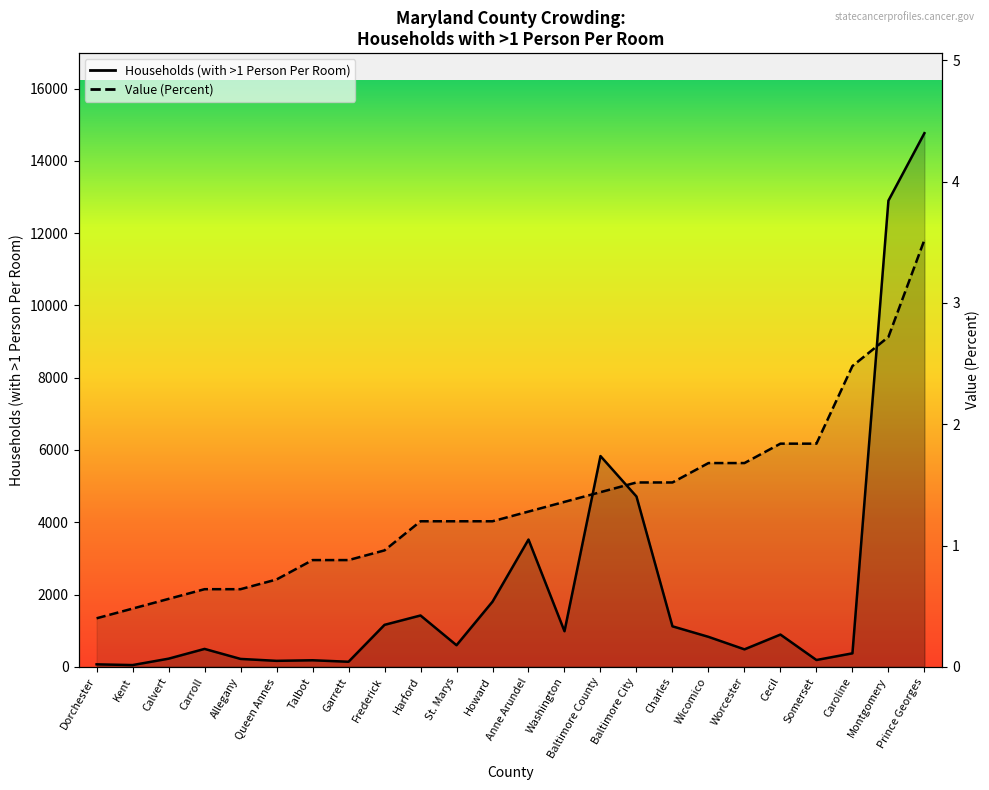

Which category has the lowest value in the Value (Percent) series?

Dorchester